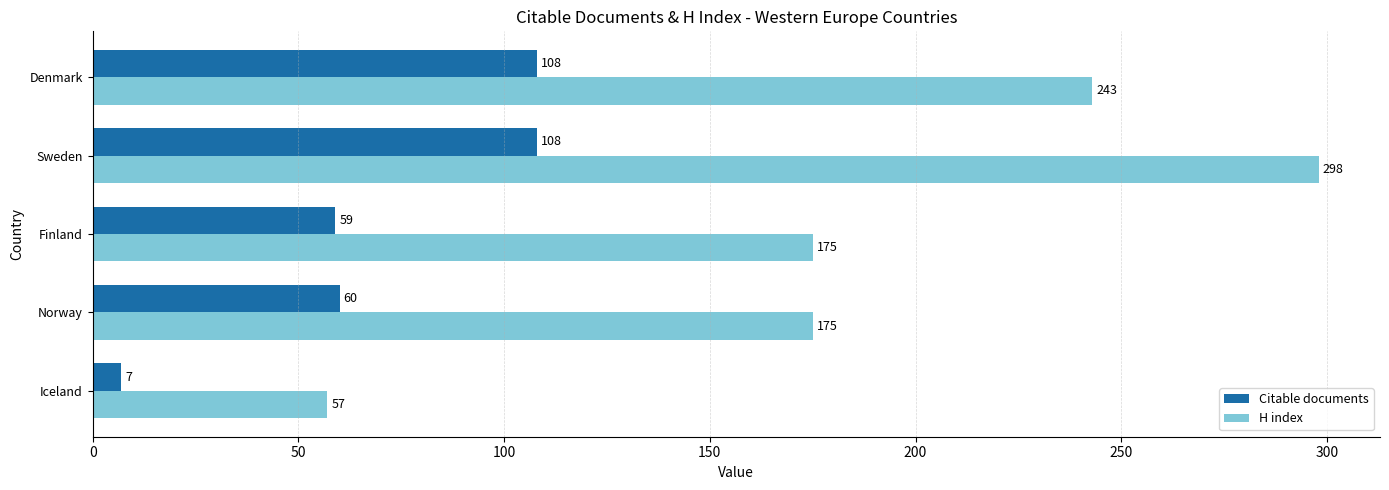

True or false: Citable documents has a value of 84 at Norway.

False